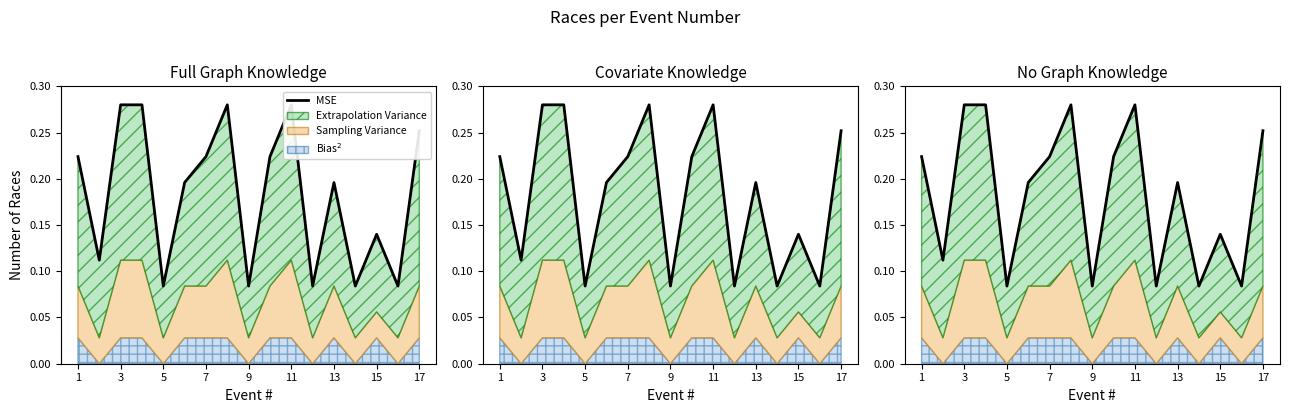

What is the maximum value shown in the chart?

0.3